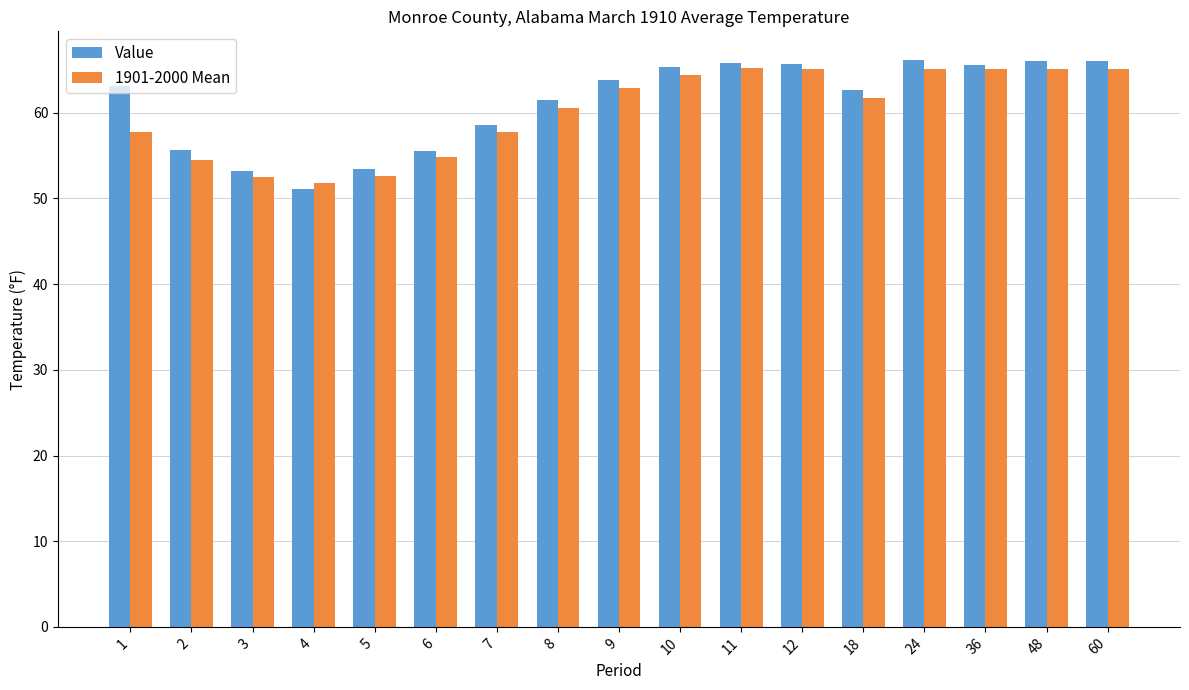

Which series has the largest range (max minus min)?

Value